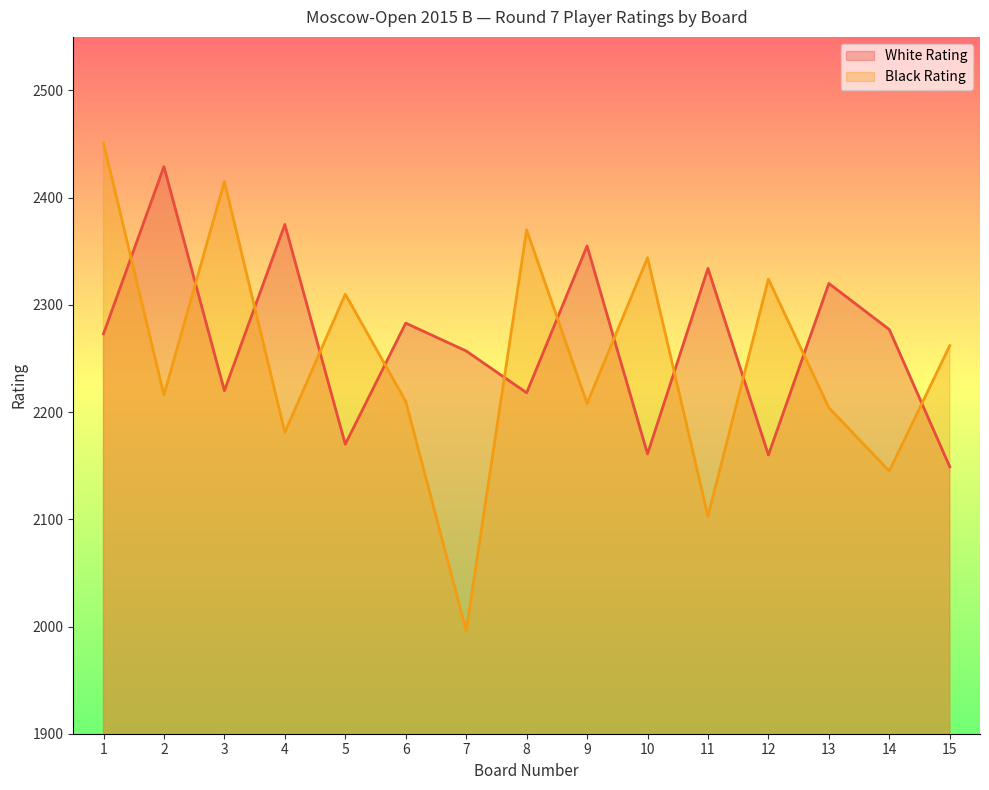

Is it true that Black Rating equals 1044 at 9?

False